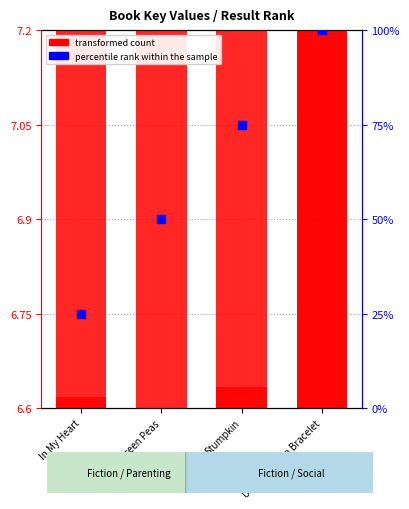

Which series has the largest total across all categories?

percentile rank within the sample